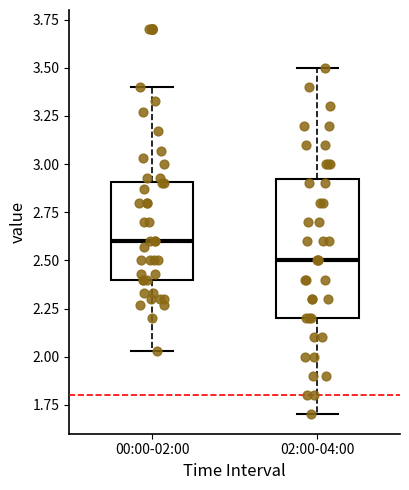

Which box's median line is the lowest?

02:00-04:00